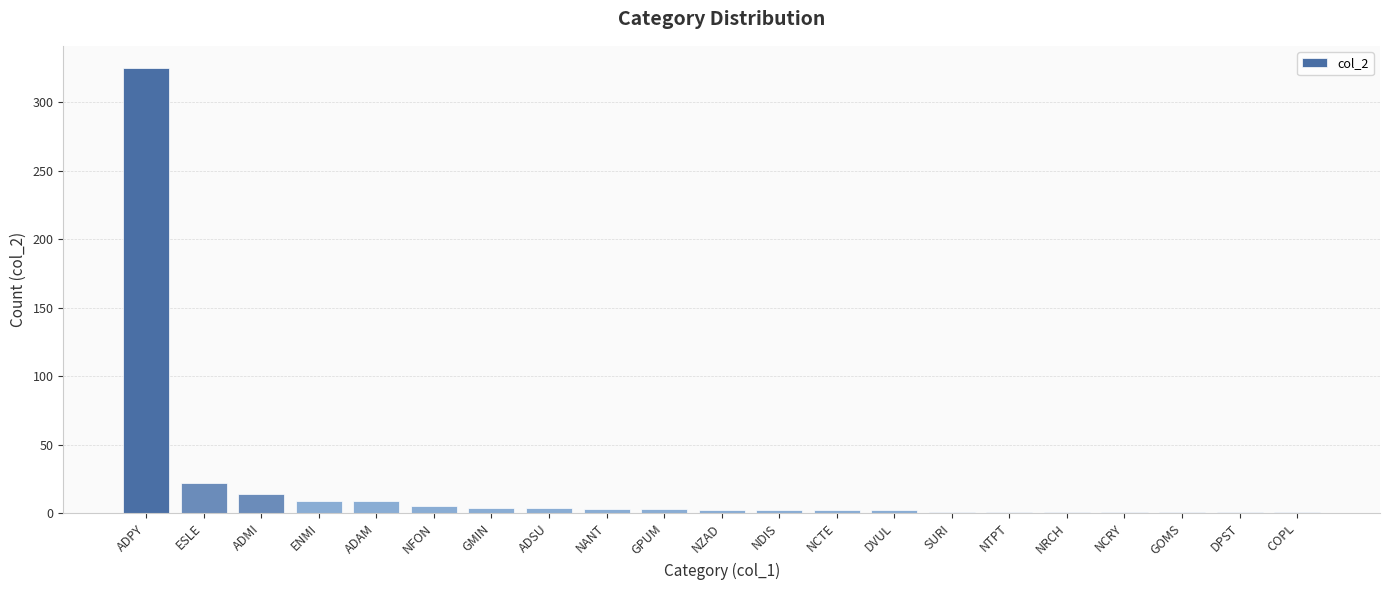

At which label is the value closest to 163?

ESLE